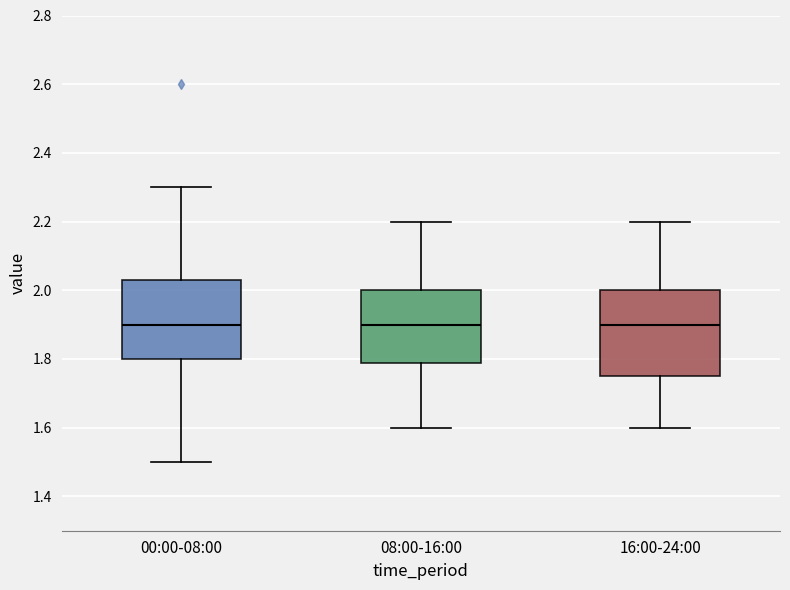

Where does the upper whisker of the box for 00:00-08:00 end on the y-axis? The values are not printed on the chart, so give them approximately, as read against the axis.

2.30